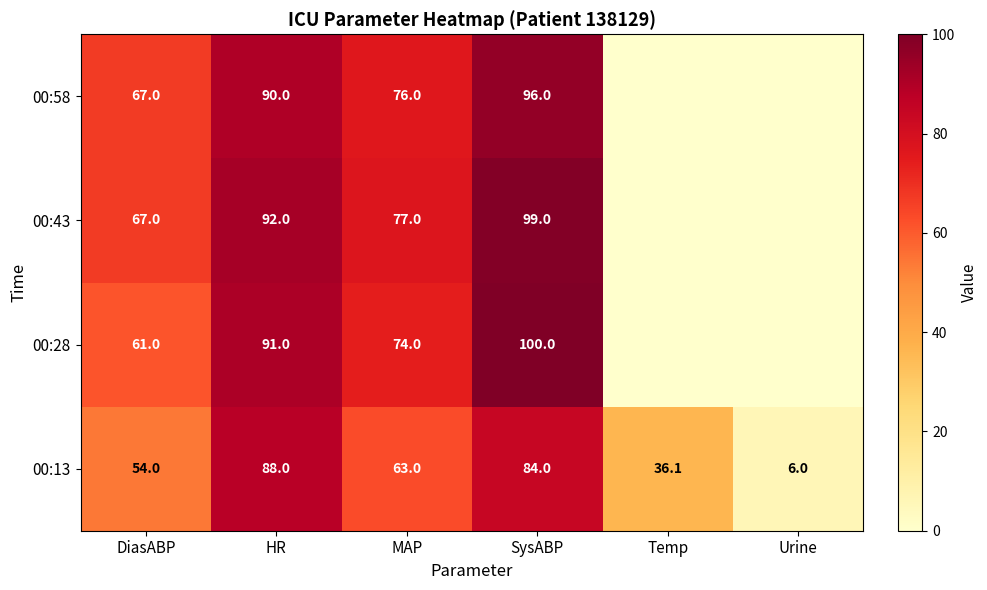

What is the approximate value of 00:13 at DiasABP?

54.0